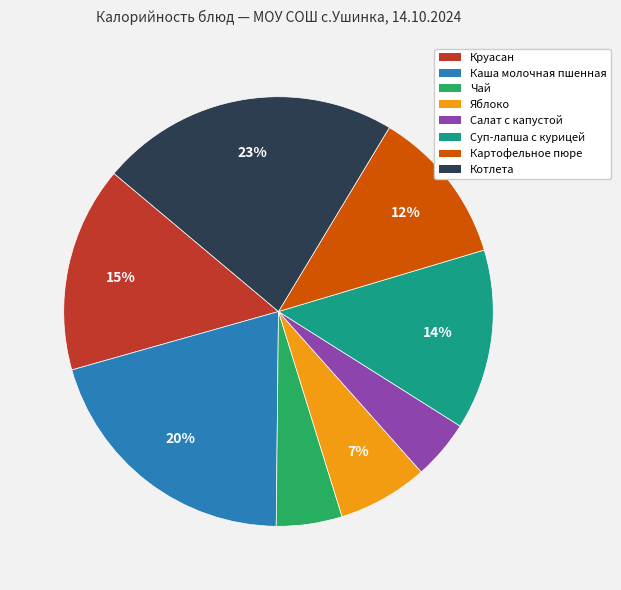

Between Яблоко and Суп-лапша с курицей, which is larger?

Суп-лапша с курицей